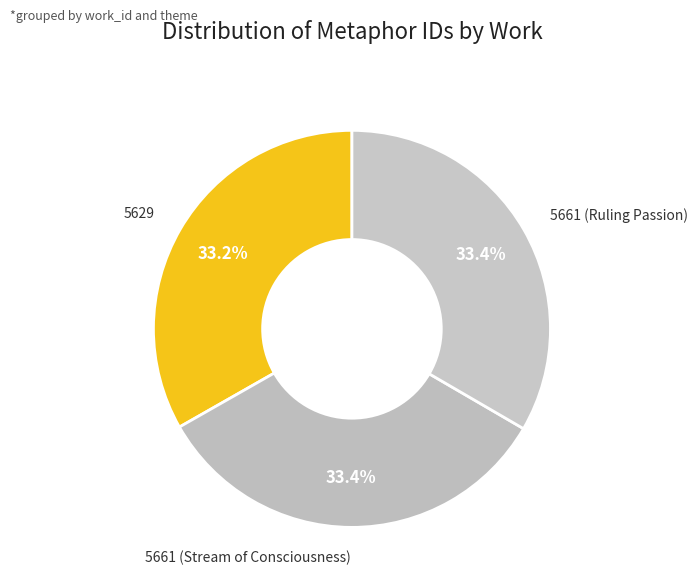

How many slices are in this pie chart?

3